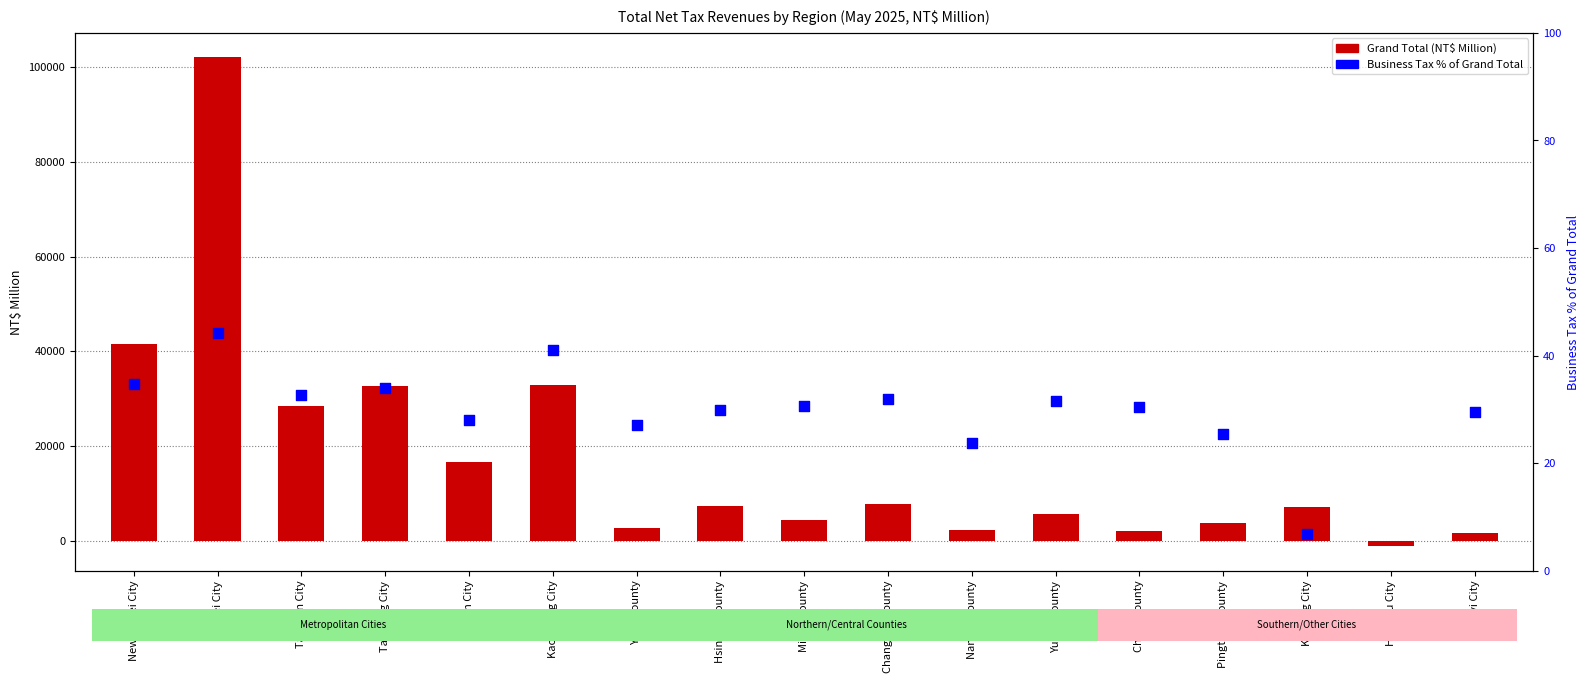

Which series has the largest Y range (max minus min)?

Grand Total (NT$ Million)